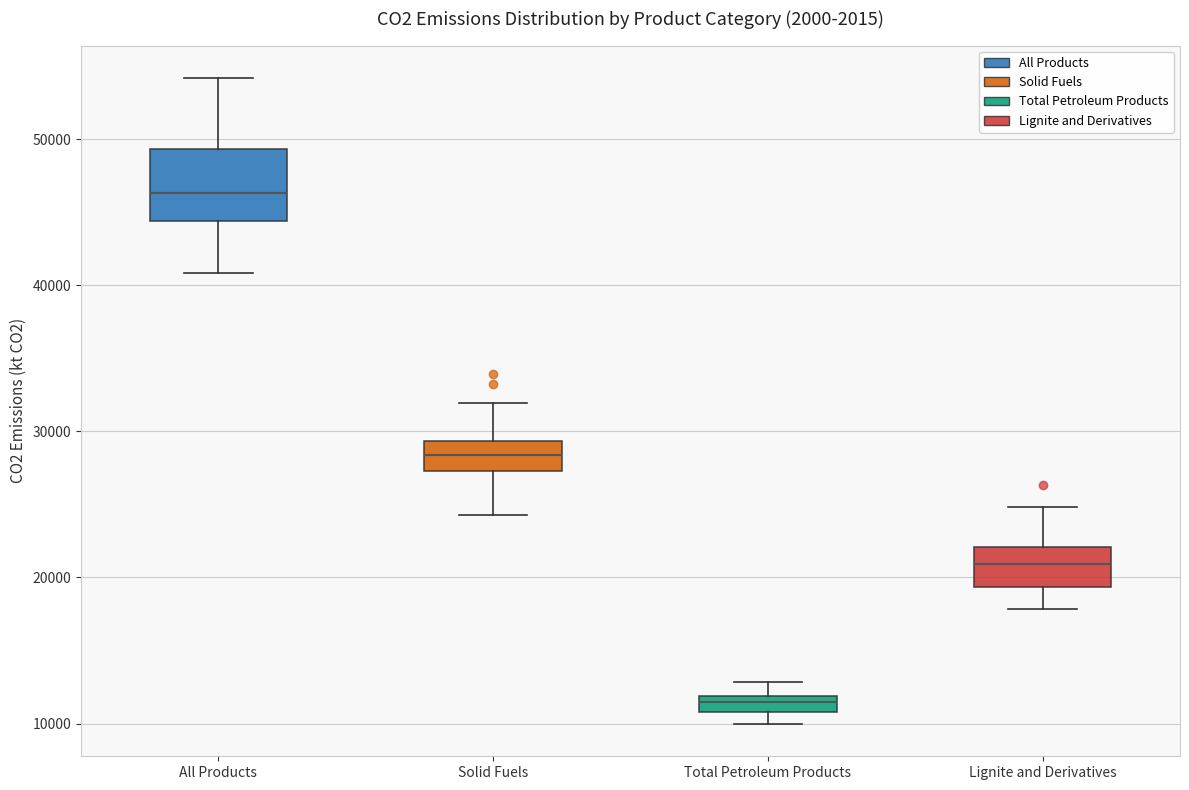

Which box has the highest median line?

All Products